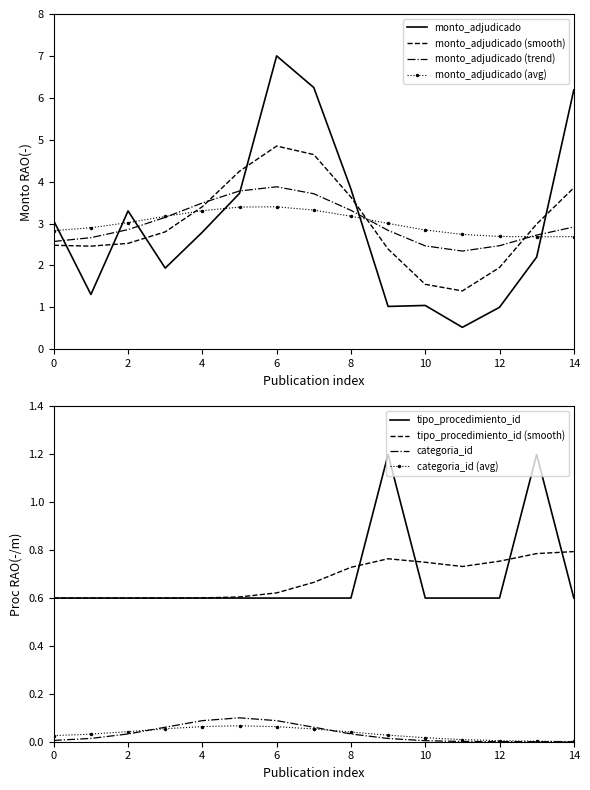

What is the difference between the maximum and minimum values in the monto_adjudicado series?

6.5